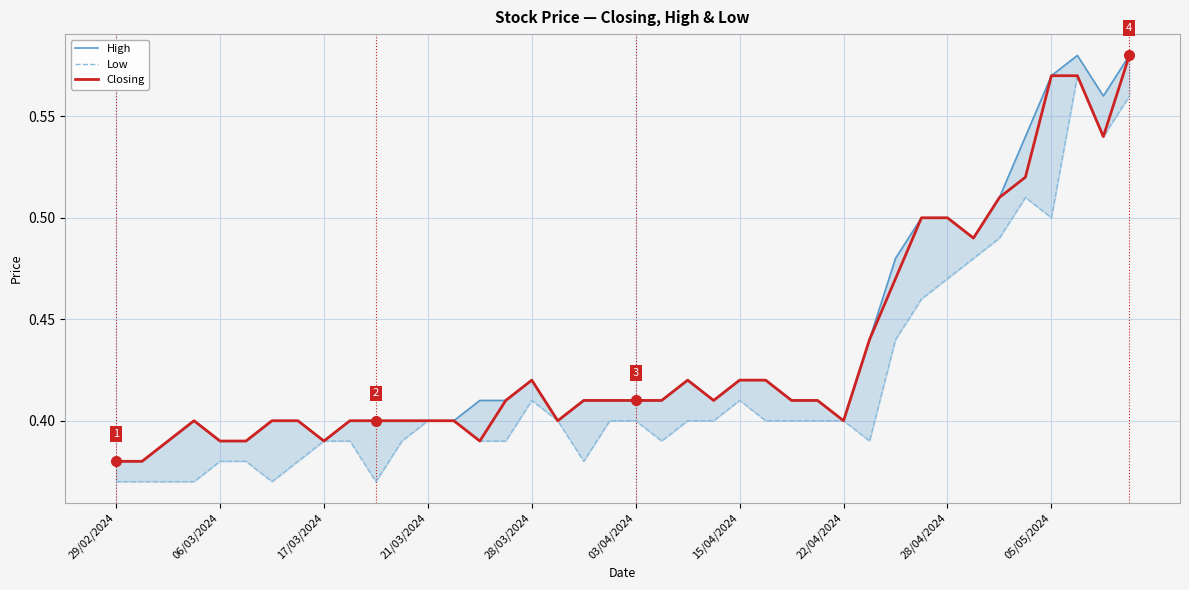

How many categories are shown in the chart?

40